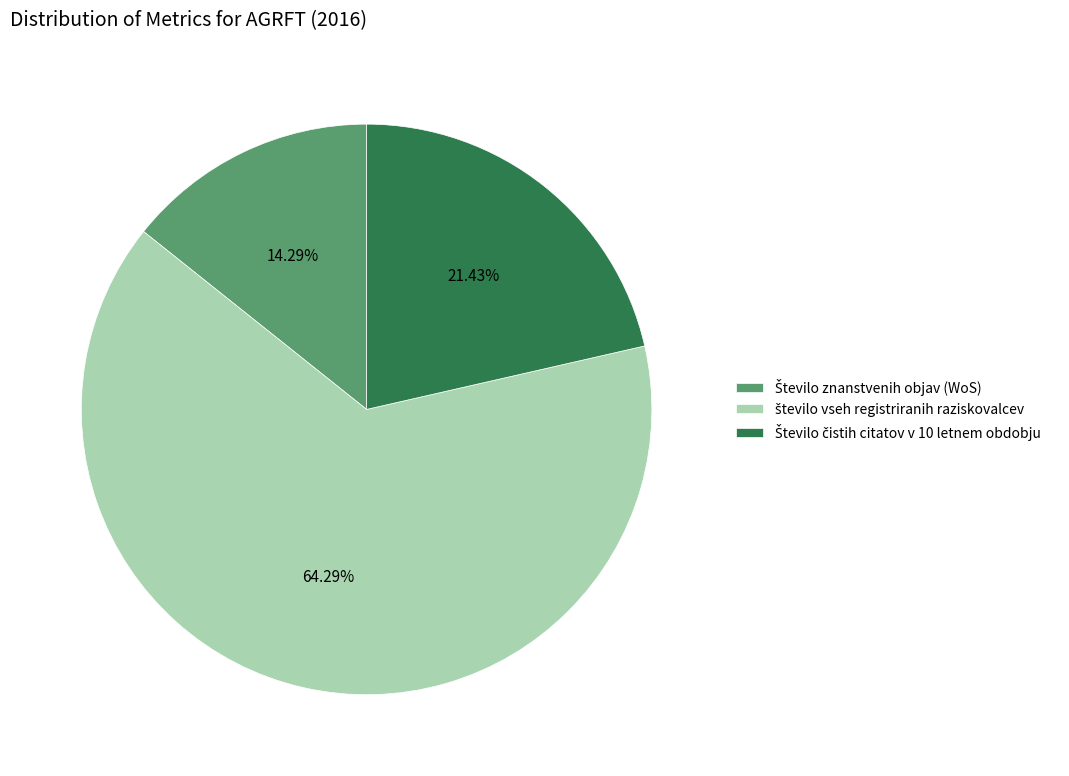

Does any single category account for the majority?

Yes